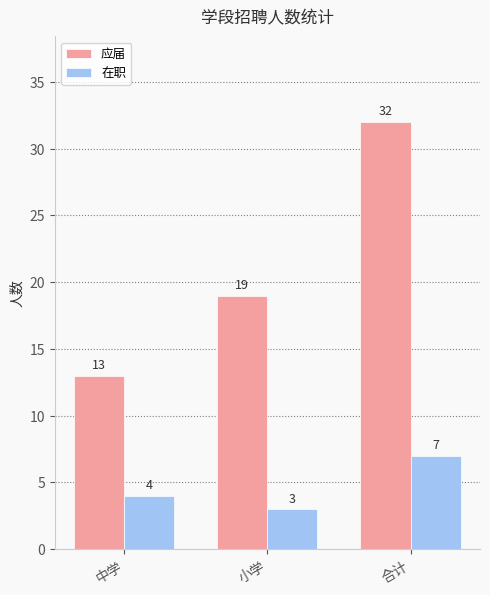

What is the minimum value for 在职?

3